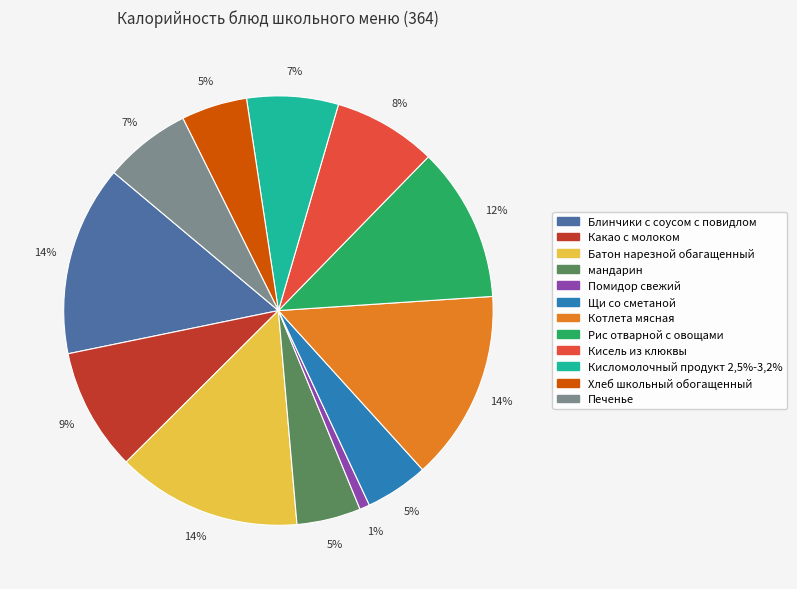

Does any single category account for the majority?

No